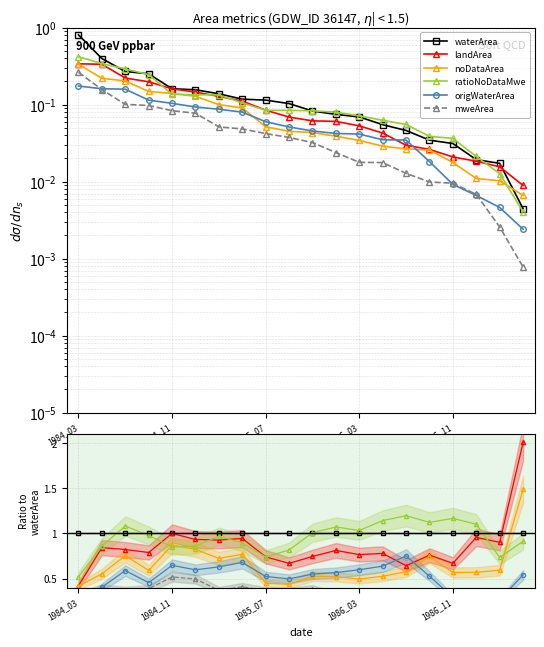

Does the chart display data point markers on the line(s)?

Yes